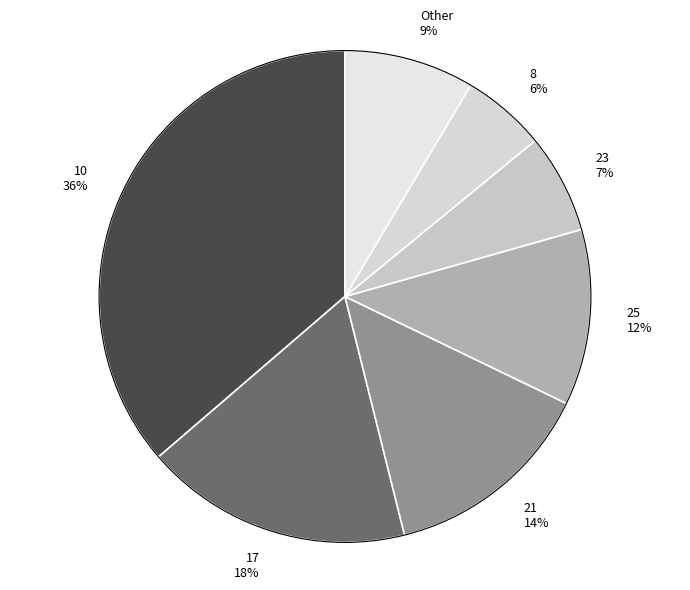

Which slice is the largest?

10